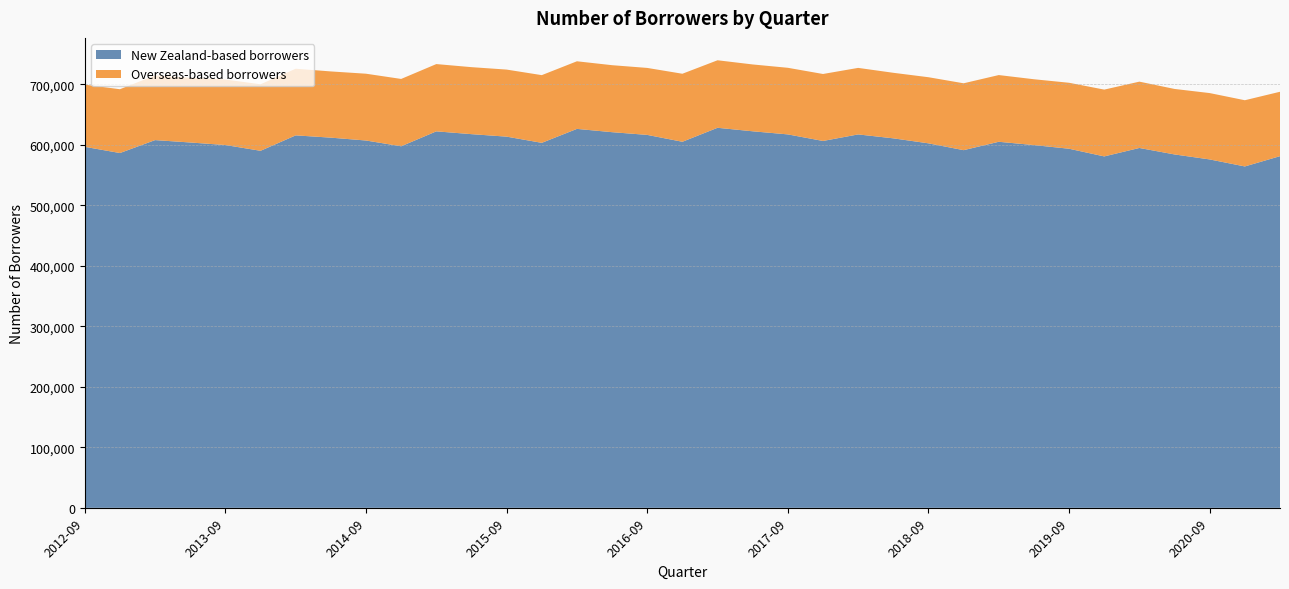

Reading left to right, what are all the values shown in this chart?

New Zealand-based borrowers: 2012-09=596809	2012-12=586542	2013-03=607919	2013-06=603965	2013-09=599774	2013-12=590232	2014-03=615746	2014-06=611960	2014-09=607237	2014-12=597709	2015-03=622383	2015-06=617754	2015-09=613637	2015-12=603388	2016-03=626452	2016-06=621015	2016-09=616523	2016-12=605159	2017-03=628275	2017-06=622479	2017-09=617344	2017-12=606490	2018-03=617316	2018-06=610832	2018-09=602574	2018-12=591293	2019-03=605138	2019-06=599678	2019-09=593636	2019-12=580955	2020-03=594911	2020-06=584212	2020-09=575961	2020-12=564360	2021-03=581373
Overseas-based borrowers: 2012-09=102774	2012-12=105477	2013-03=107023	2013-06=107003	2013-09=108303	2013-12=109989	2014-03=110185	2014-06=109477	2014-09=110432	2014-12=111310	2015-03=111221	2015-06=110757	2015-09=110850	2015-12=111909	2016-03=111770	2016-06=110739	2016-09=110718	2016-12=112450	2017-03=111619	2017-06=110494	2017-09=110100	2017-12=110722	2018-03=109977	2018-06=108355	2018-09=109291	2018-12=110533	2019-03=110304	2019-06=108840	2019-09=109048	2019-12=110429	2020-03=109644	2020-06=108274	2020-09=109692	2020-12=109454	2021-03=106457